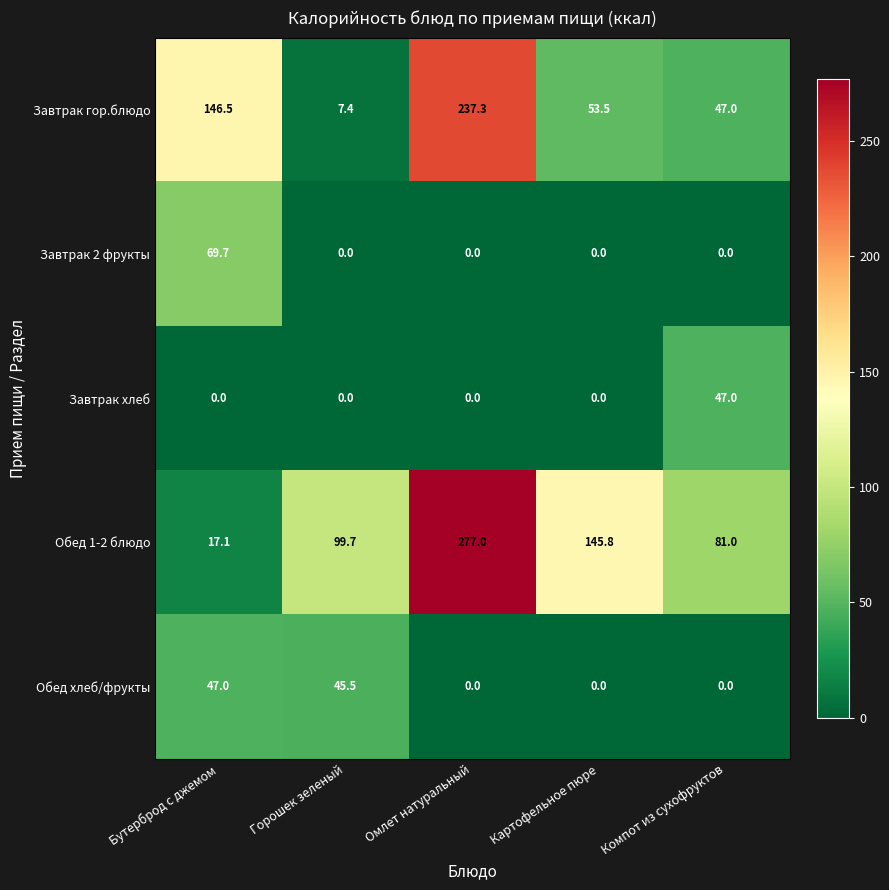

Reading left to right, what are all the values shown in this chart?

Завтрак гор.блюдо: 146.5	7.4	237.3	53.5	47.0
Завтрак 2 фрукты: 69.7	0.0	0.0	0.0	0.0
Завтрак хлеб: 0.0	0.0	0.0	0.0	47.0
Обед 1-2 блюдо: 17.1	99.7	277.0	145.8	81.0
Обед хлеб/фрукты: 47.0	45.5	0.0	0.0	0.0